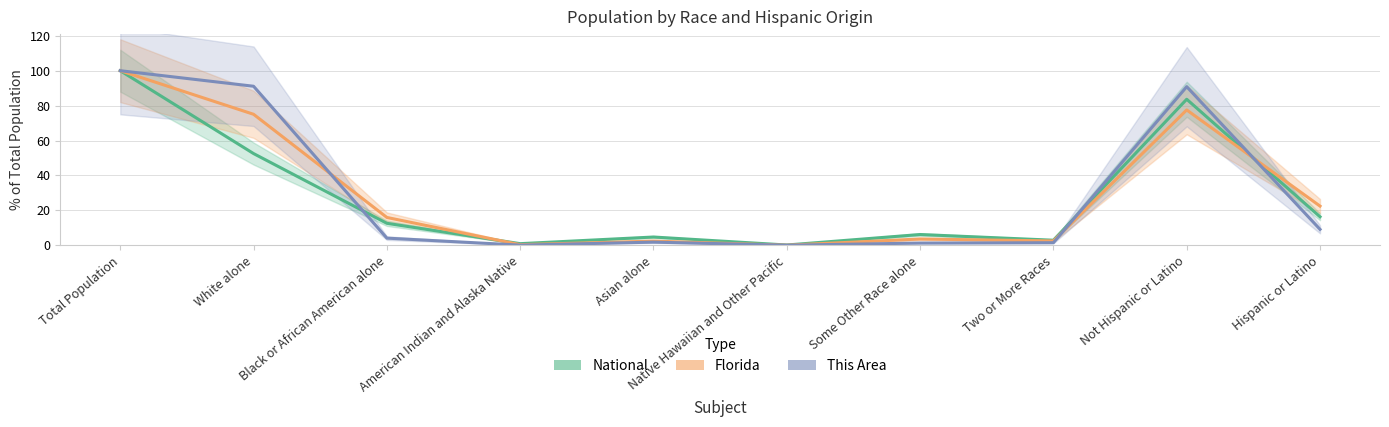

The value of National at Total Population is 138.2. True or false?

False